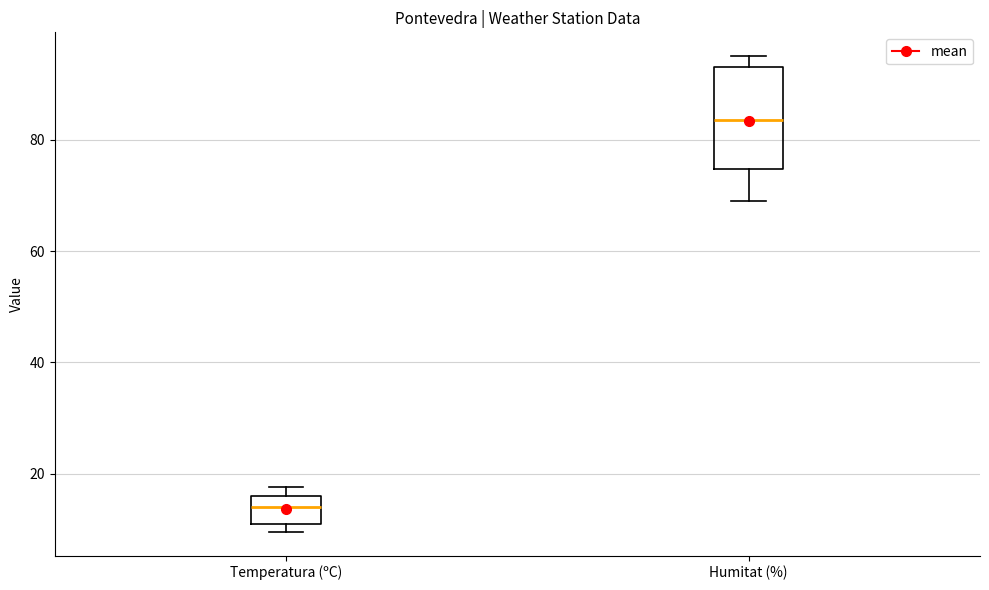

Comparing the boxes themselves (not the whiskers), which one is the tallest?

Humitat (%)